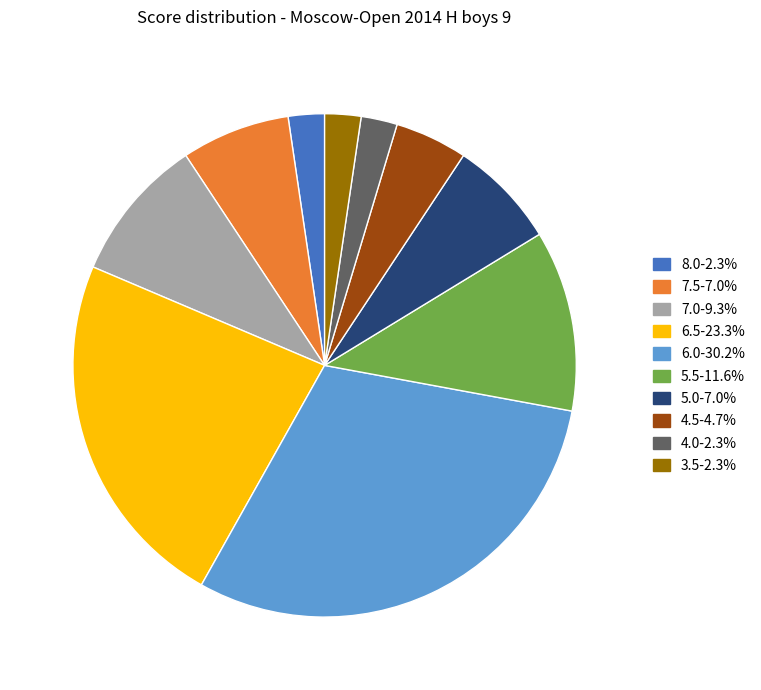

Is 4.0 the majority of the pie?

No